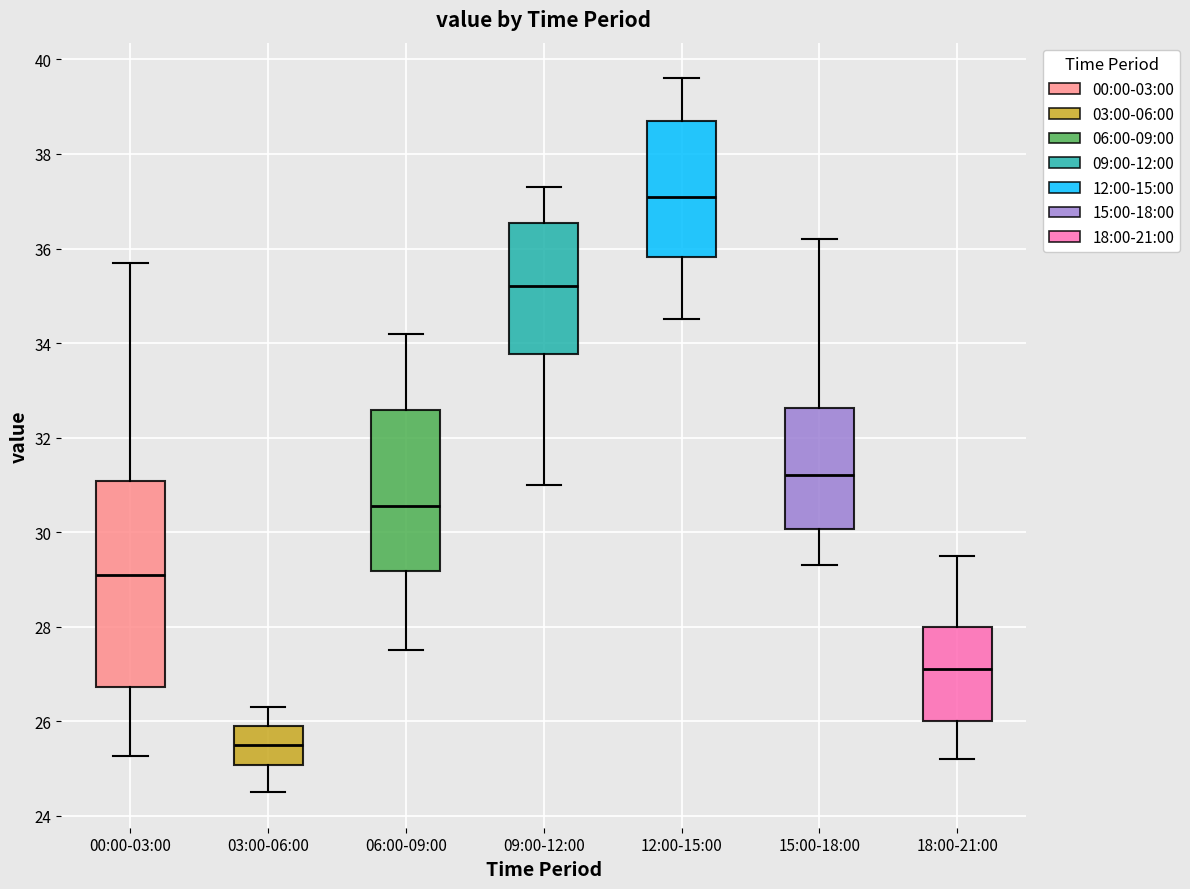

Which box is the tallest, from its lower edge to its upper edge?

00:00-03:00